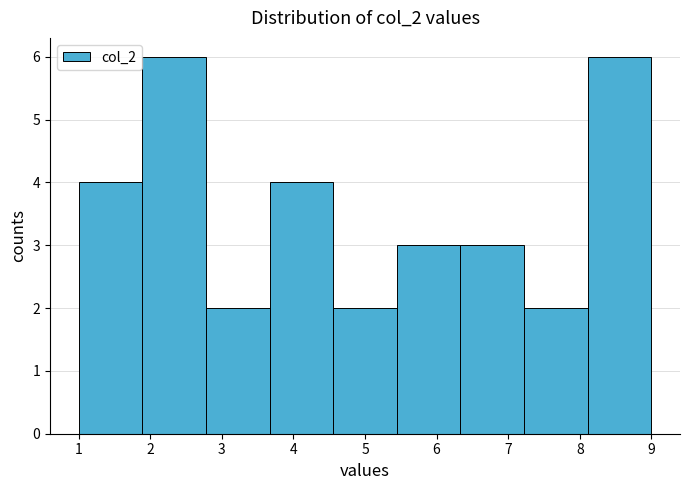

Reading left to right, transcribe this chart: for each bar, give the range it covers on the x-axis and its height. Neither the bar edges nor the heights are printed on the chart, so give them approximately, as read against the axes.

1.0 to 1.9: 4
1.9 to 2.8: 6
2.8 to 3.7: 2
3.7 to 4.6: 4
4.6 to 5.4: 2
5.4 to 6.3: 3
6.3 to 7.2: 3
7.2 to 8.1: 2
8.1 to 9.0: 6